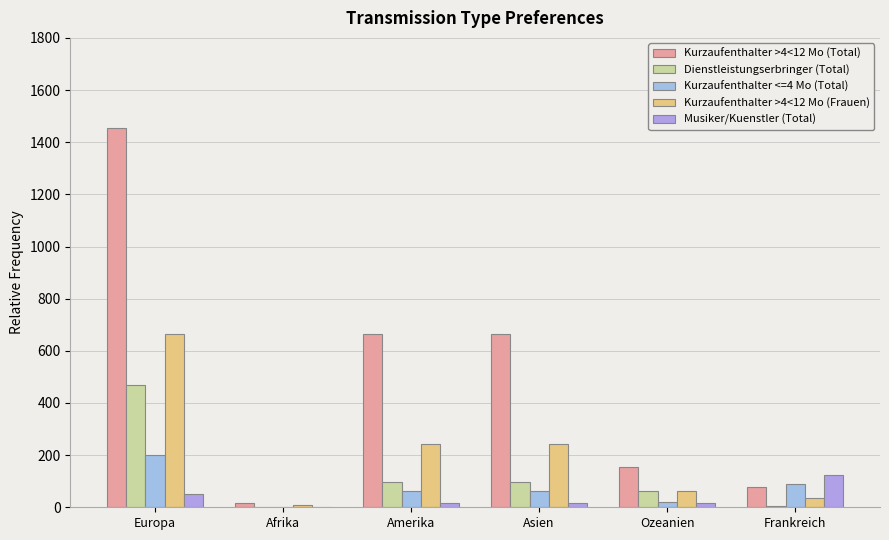

What is the minimum value for Kurzaufenthalter >4<12 Mo (Total)?

16